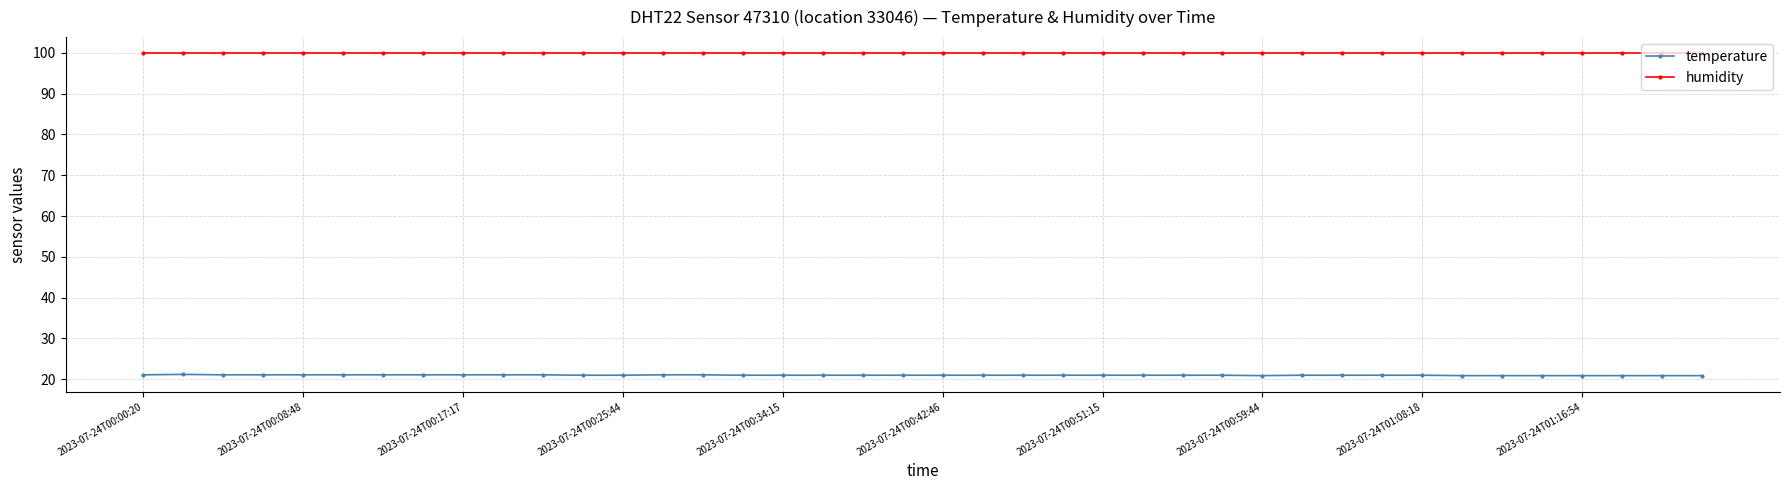

What is the highest value of the humidity series?

99.9